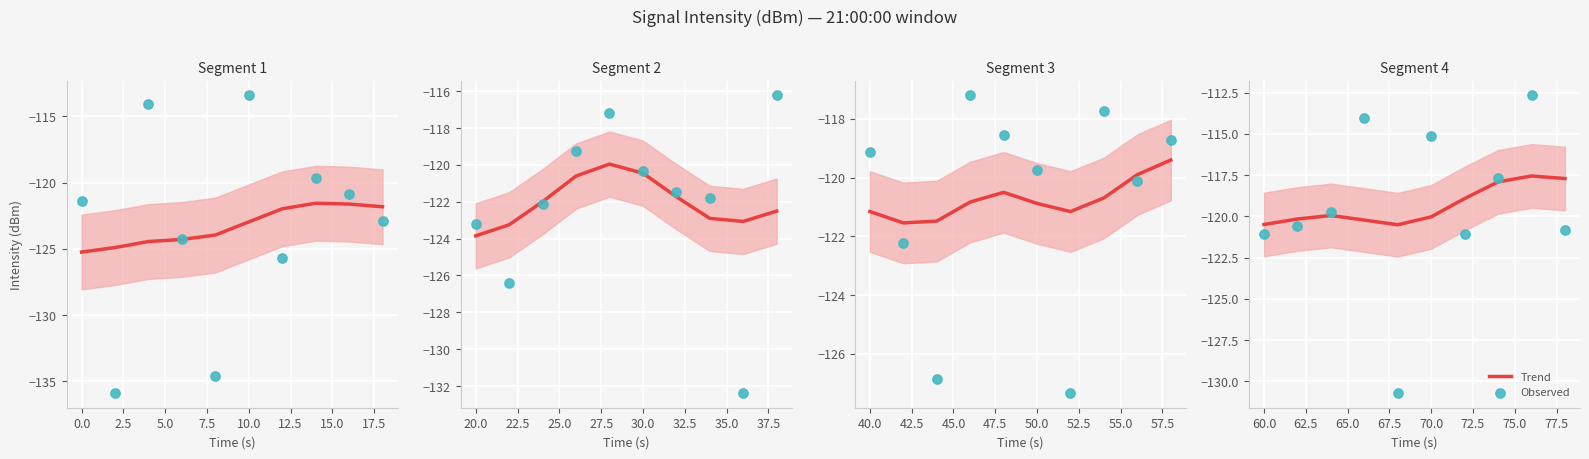

Which series reaches the maximum Y coordinate?

Observed